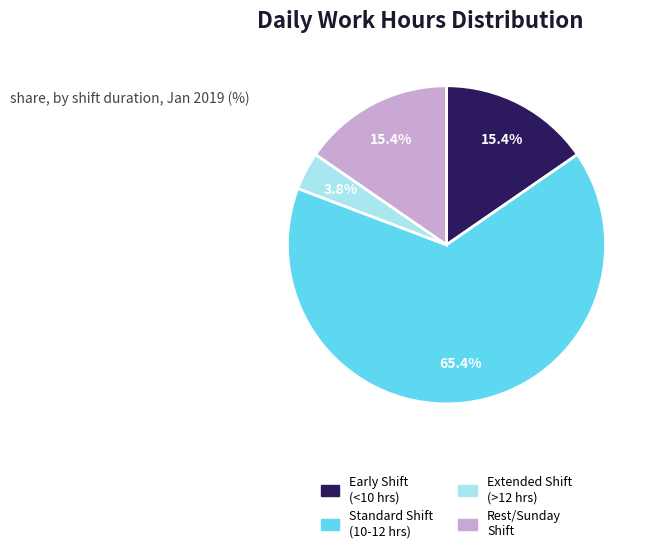

Is there any slice that represents more than half of the pie?

Yes